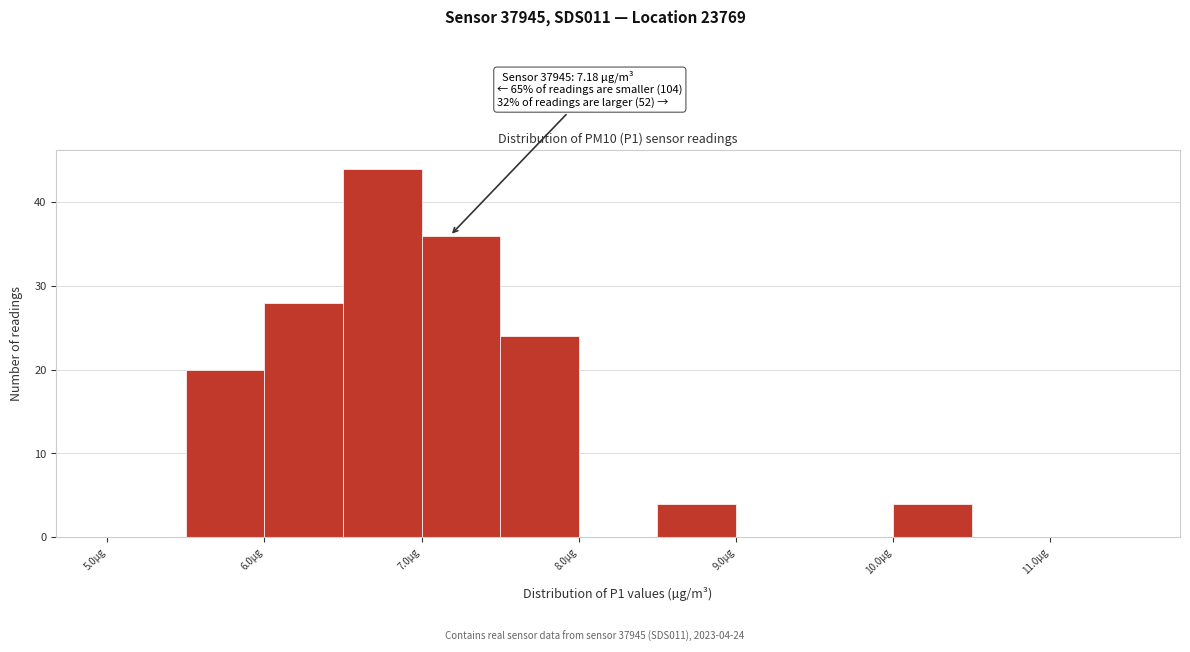

Over which range of the x-axis is the bar tallest?

6.5 to 7.0